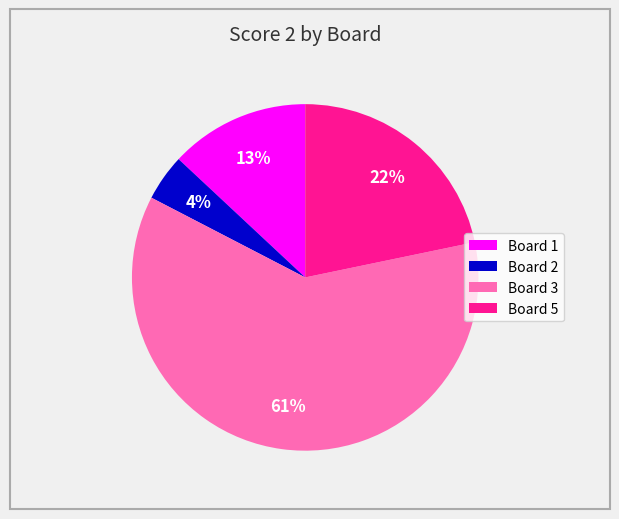

Rank the categories by value from highest to lowest.

Board 3, Board 5, Board 1, Board 2